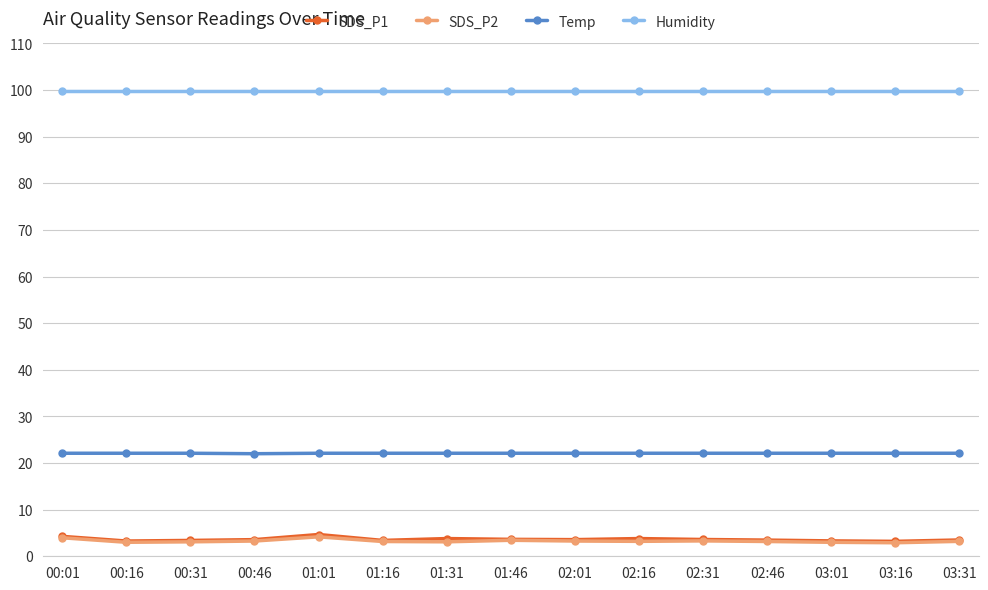

True or false: Humidity and Temp intersect in this chart.

False